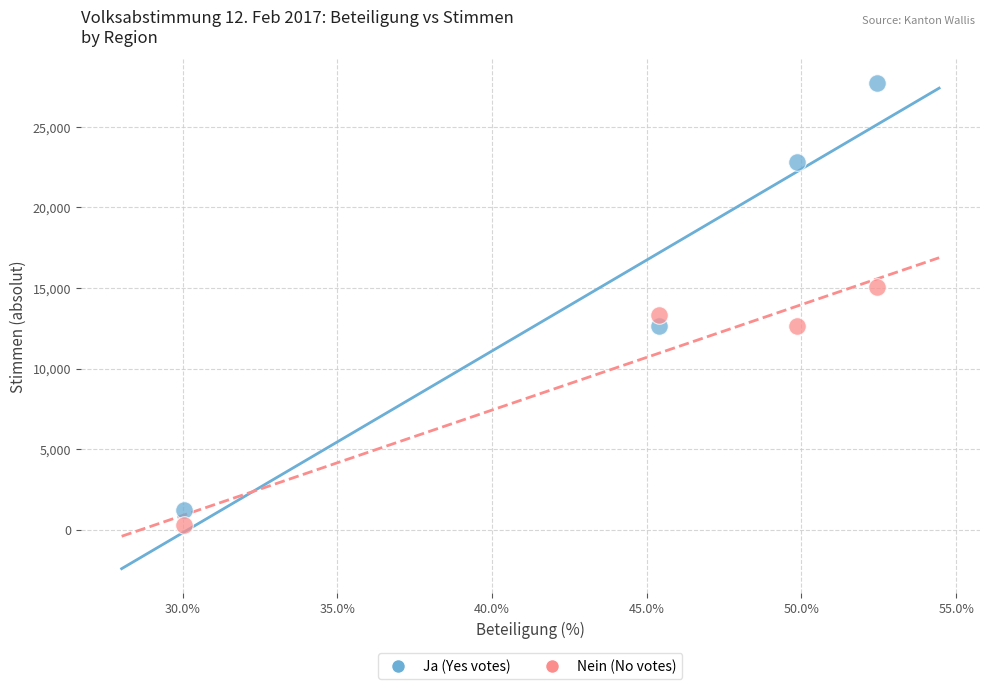

Which series has the largest Y range (max minus min)?

Ja (Yes votes)